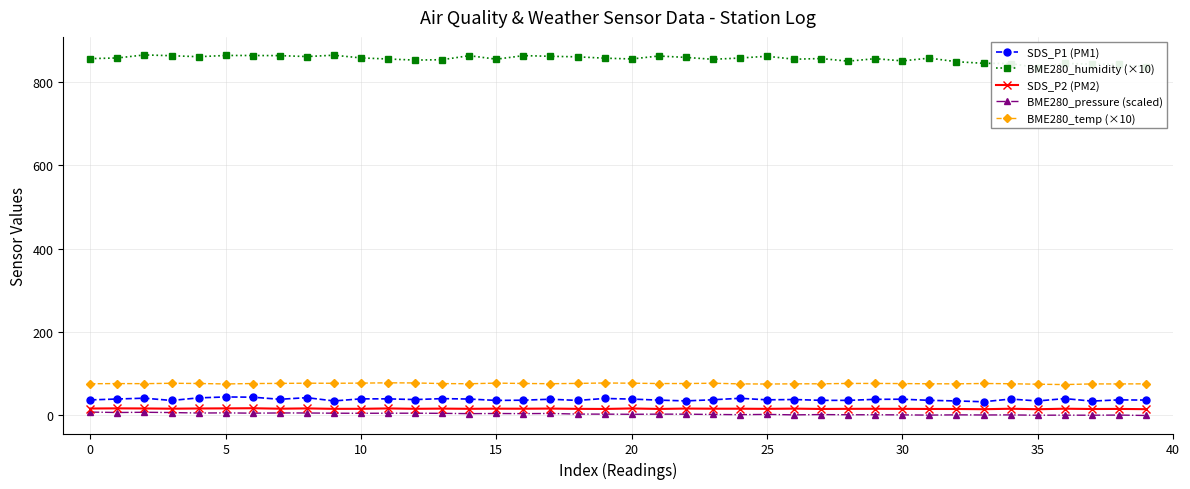

What is the total value across all series at 11?

995.2